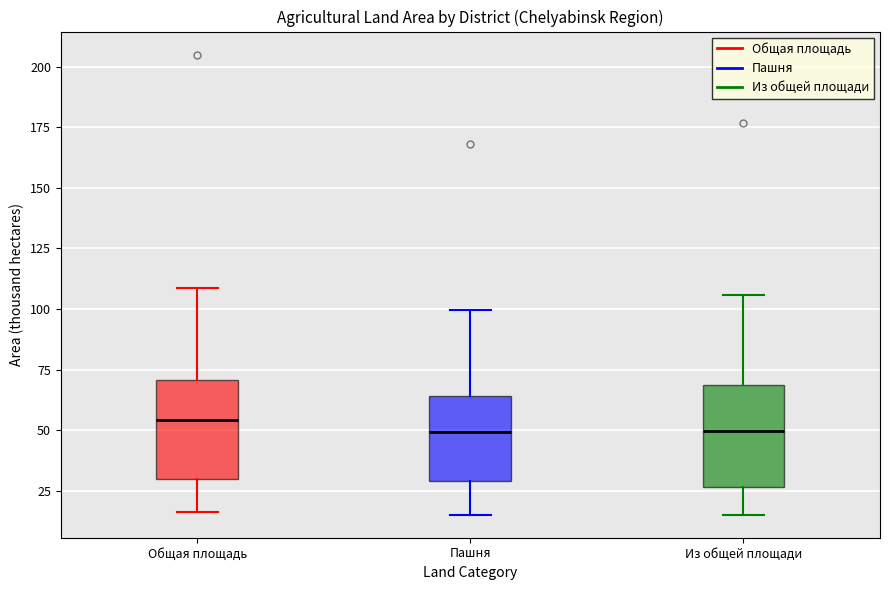

Reading left to right, transcribe this box plot: for each box, give where its median line is, the range the box spans, and where its two whiskers end, as read against the y-axis. The values are not printed on the chart, so give them approximately, as read against the axis.

Общая площадь: median 55, box 30 to 70, whiskers 15 to 110
Пашня: median 50, box 30 to 65, whiskers 15 to 100
Из общей площади: median 50, box 25 to 70, whiskers 15 to 105